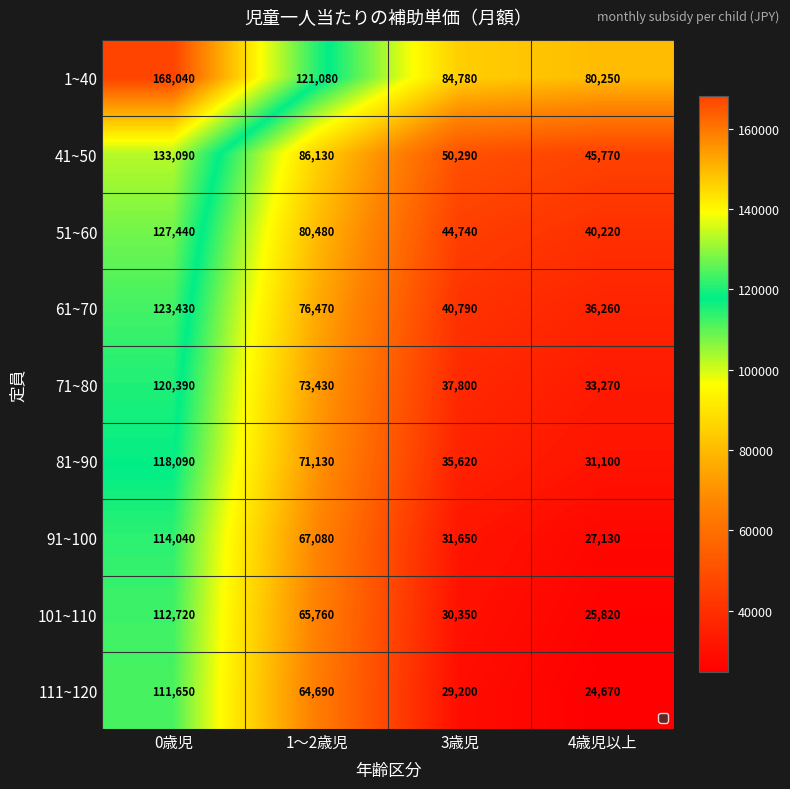

Count the number of categories in the chart.

4